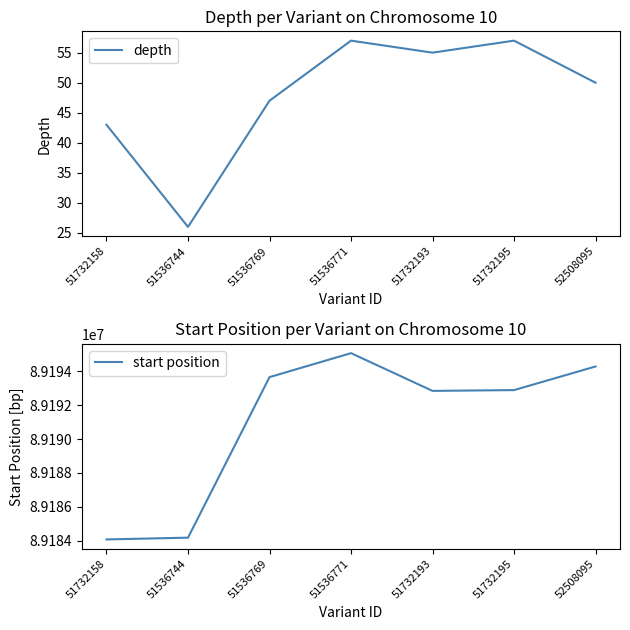

Rank the series at 51536769 from highest to lowest value.

start position, depth